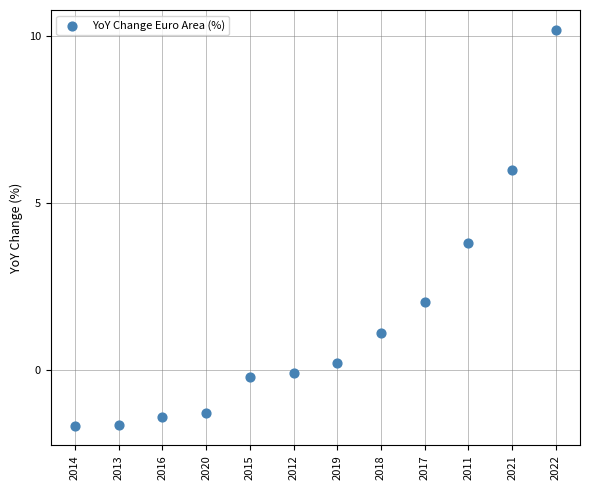

What is the range of Y values (max minus min)?

11.9